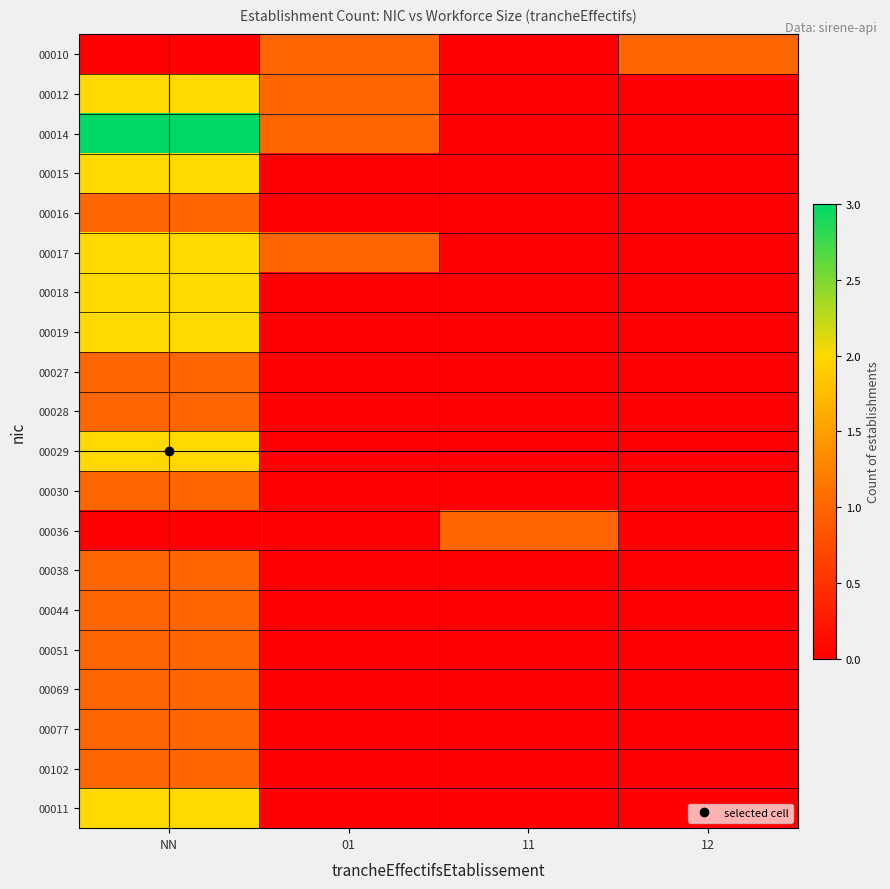

Reading left to right, transcribe all the data shown in this chart.

00010: NN=0	01=1	11=0	12=1
00012: NN=2	01=1	11=0	12=0
00014: NN=3	01=1	11=0	12=0
00015: NN=2	01=0	11=0	12=0
00016: NN=1	01=0	11=0	12=0
00017: NN=2	01=1	11=0	12=0
00018: NN=2	01=0	11=0	12=0
00019: NN=2	01=0	11=0	12=0
00027: NN=1	01=0	11=0	12=0
00028: NN=1	01=0	11=0	12=0
00029: NN=2	01=0	11=0	12=0
00030: NN=1	01=0	11=0	12=0
00036: NN=0	01=0	11=1	12=0
00038: NN=1	01=0	11=0	12=0
00044: NN=1	01=0	11=0	12=0
00051: NN=1	01=0	11=0	12=0
00069: NN=1	01=0	11=0	12=0
00077: NN=1	01=0	11=0	12=0
00102: NN=1	01=0	11=0	12=0
00011: NN=2	01=0	11=0	12=0